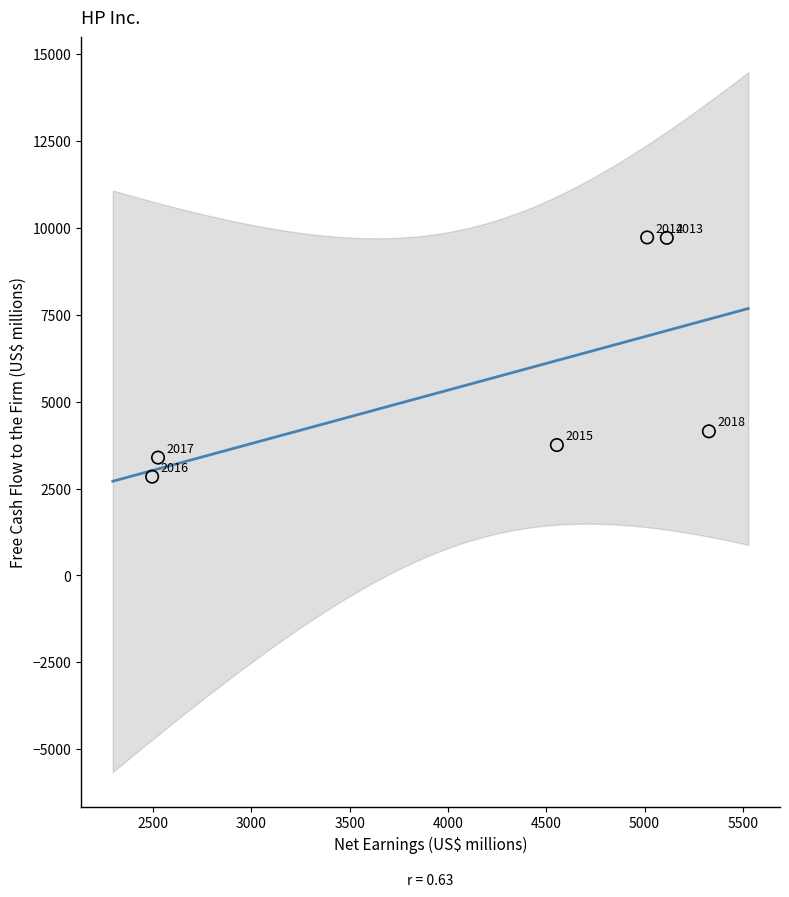

What is the range of Y values (max minus min)?

6886